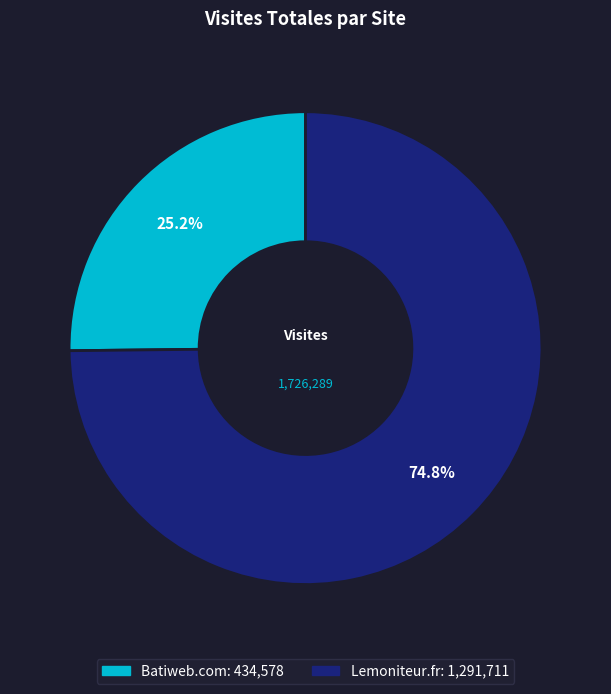

Which category has the biggest portion of the pie?

Lemoniteur.fr